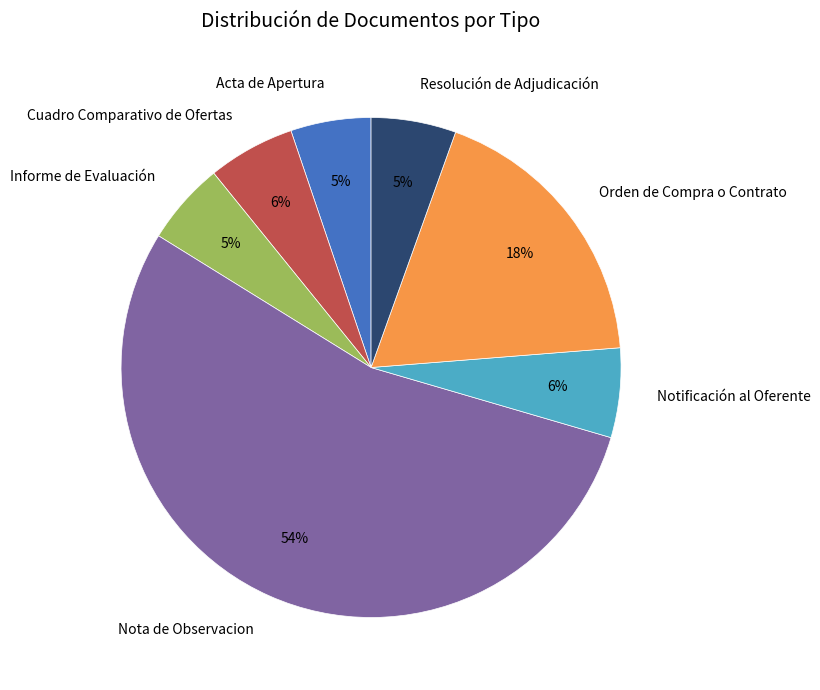

Does Nota de Observacion represent more than half of the total?

Yes